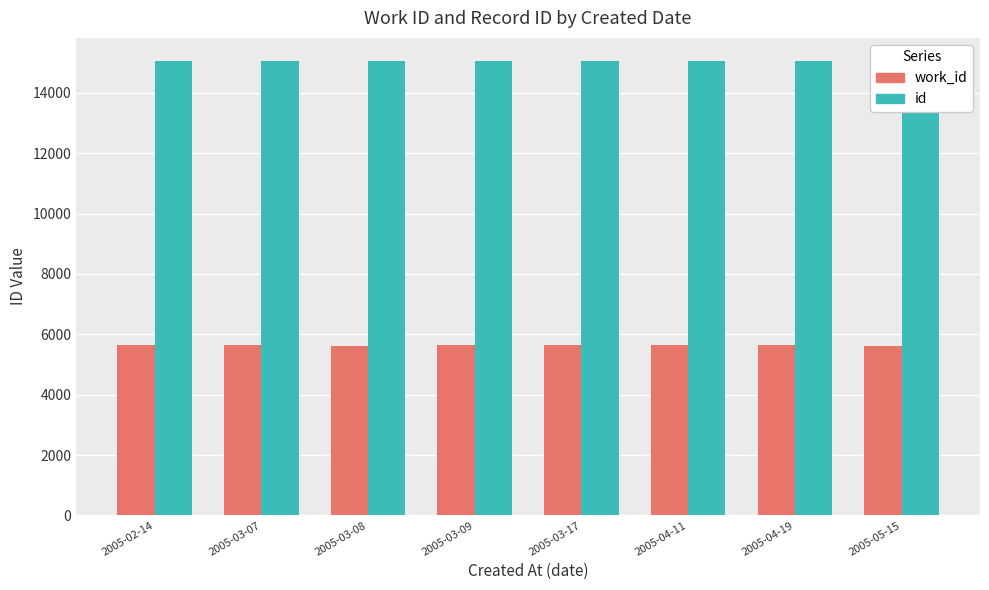

Rank the series by their average value, from lowest to highest.

work_id, id